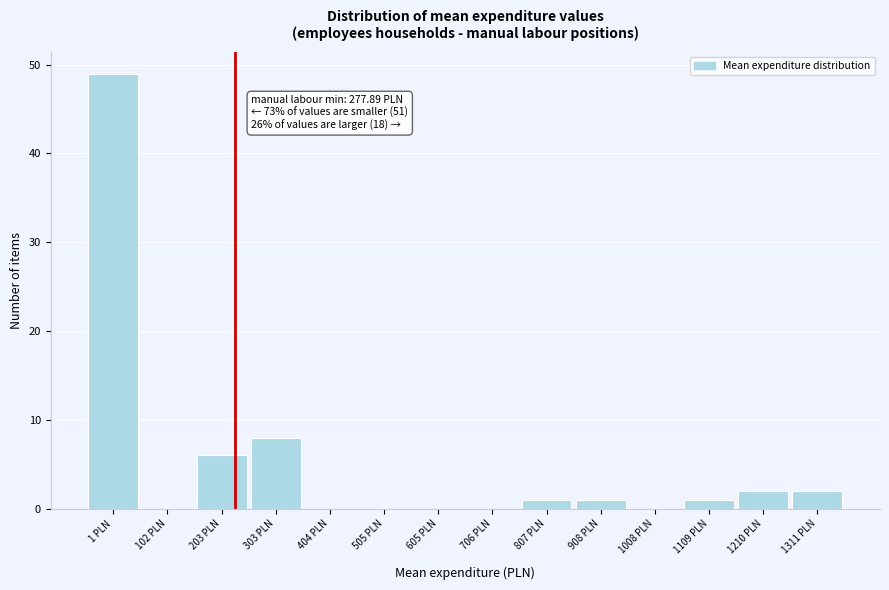

Reading left to right, what are all the values shown in this chart?

1 PLN=49	102 PLN=0	203 PLN=6	303 PLN=8	404 PLN=0	505 PLN=0	605 PLN=0	706 PLN=0	807 PLN=1	908 PLN=1	1008 PLN=0	1109 PLN=1	1210 PLN=2	1311 PLN=2